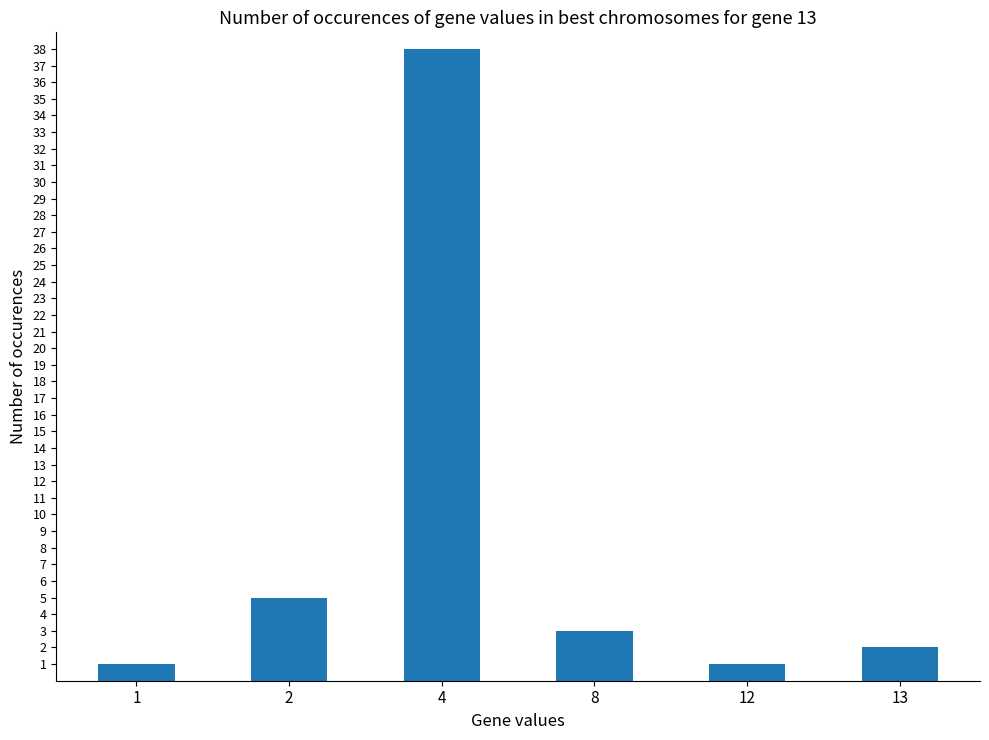

Approximately how many times larger is the value at 2 compared to 13?

2.5